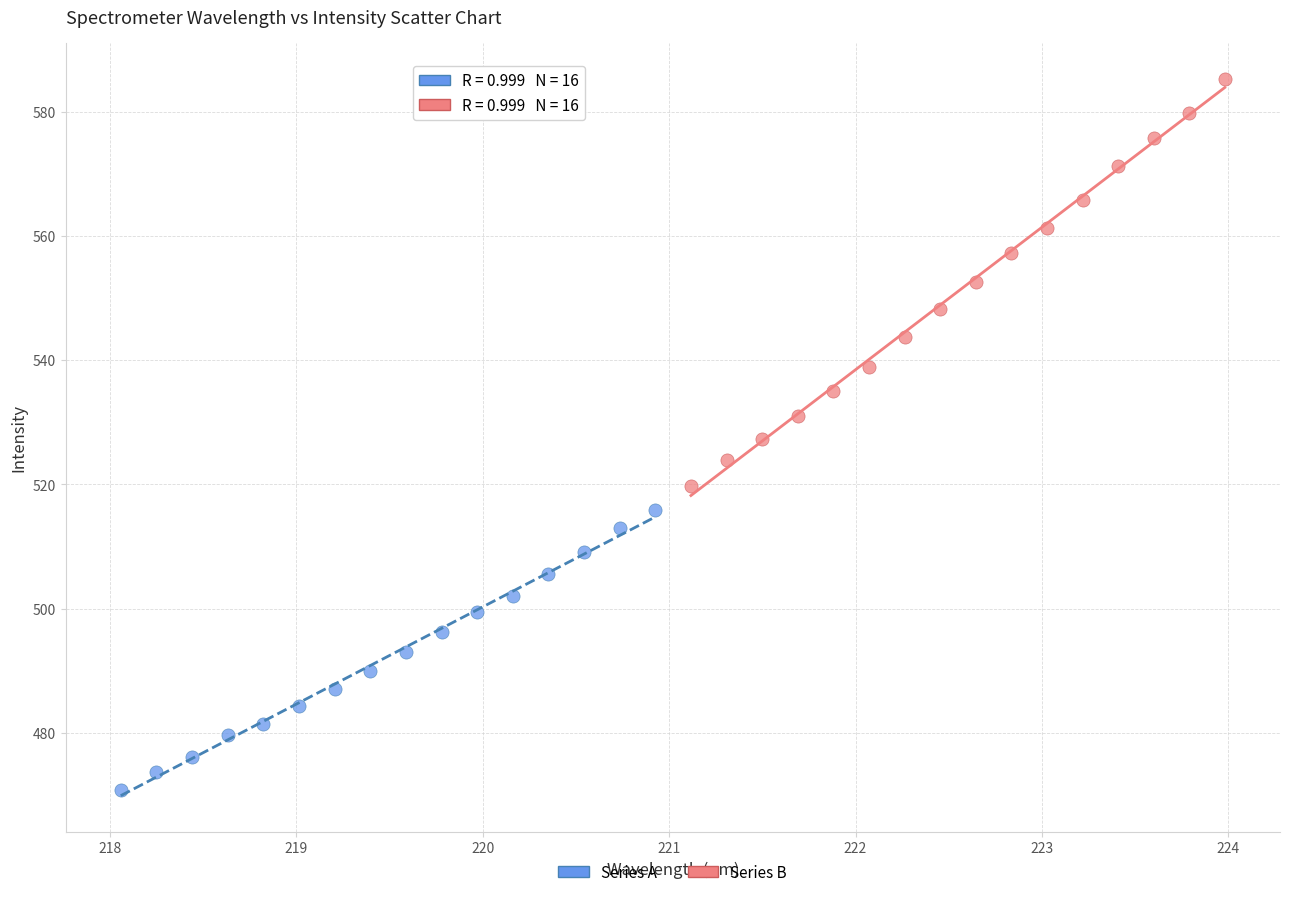

Which series reaches the minimum Y coordinate?

Series A